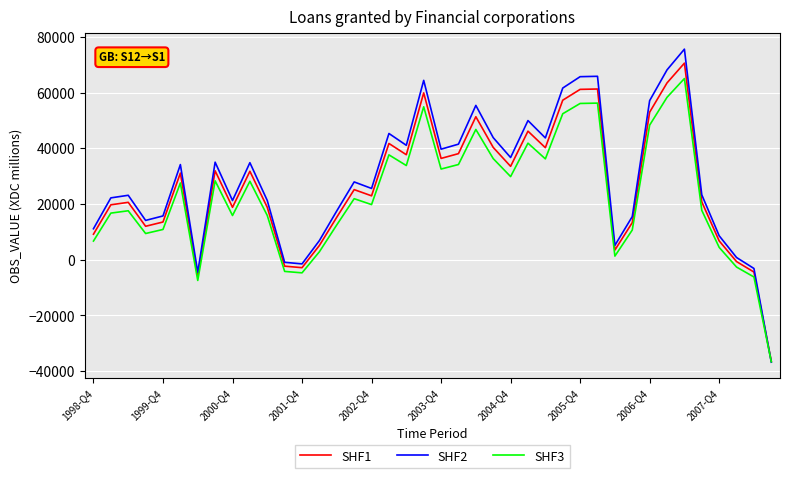

In SHF3, how many points are higher than both neighbors (excluding endpoints)?

11